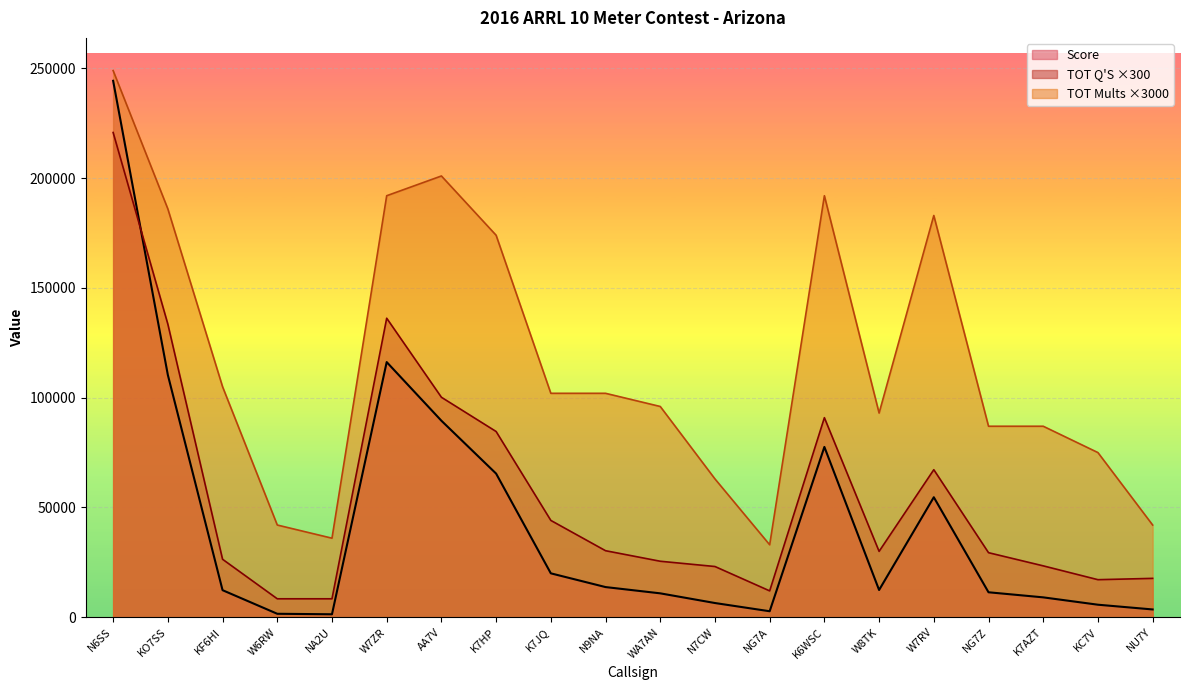

Between W7RV and N9NA, which is larger?

W7RV